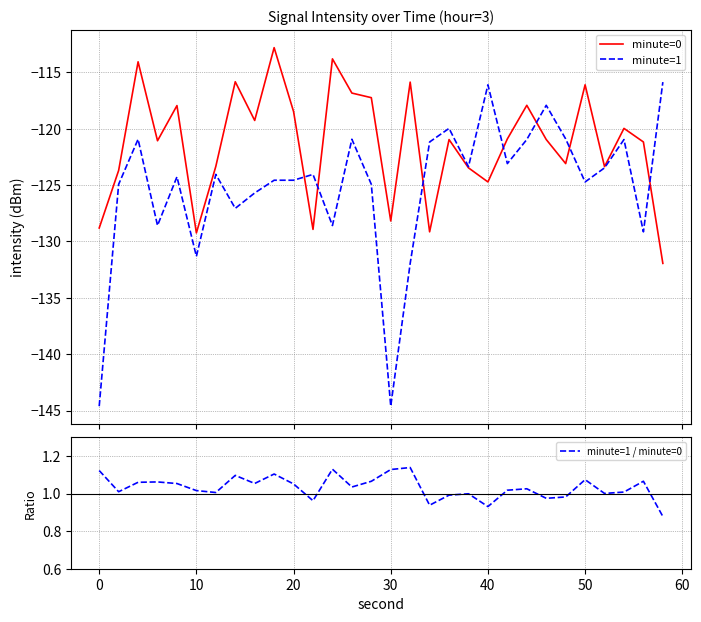

What is the maximum value for minute=1 / minute=0?

1.1